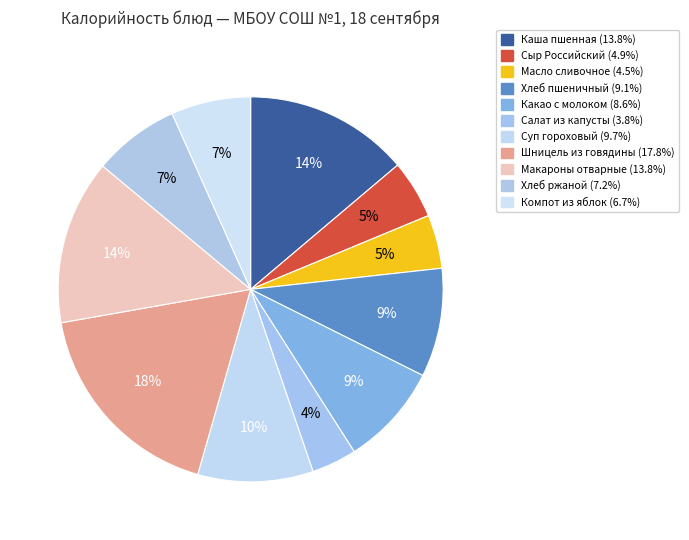

Rank the categories by value from highest to lowest.

Шницель из говядины, Макароны отварные, Каша пшенная, Суп гороховый, Хлеб пшеничный, Какао с молоком, Хлеб ржаной, Компот из яблок, Сыр Российский, Масло сливочное, Салат из капусты